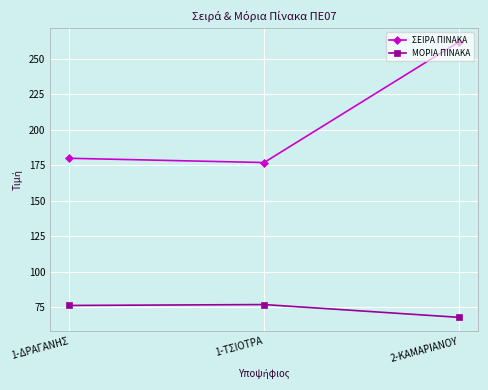

Which series has the largest total across all categories?

ΣΕΙΡΑ ΠΙΝΑΚΑ